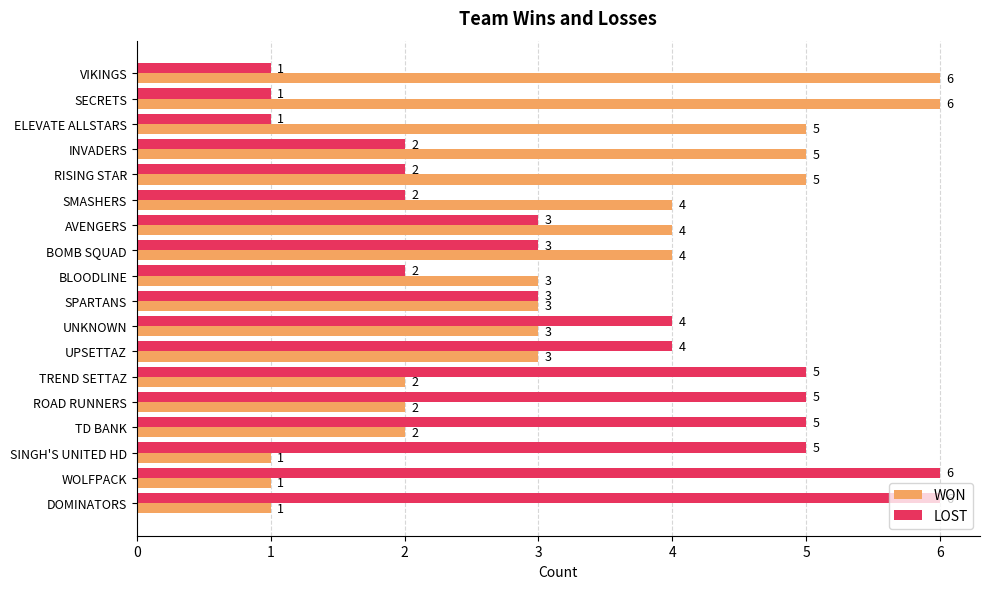

Is it true that WON equals 9 at RISING STAR?

False